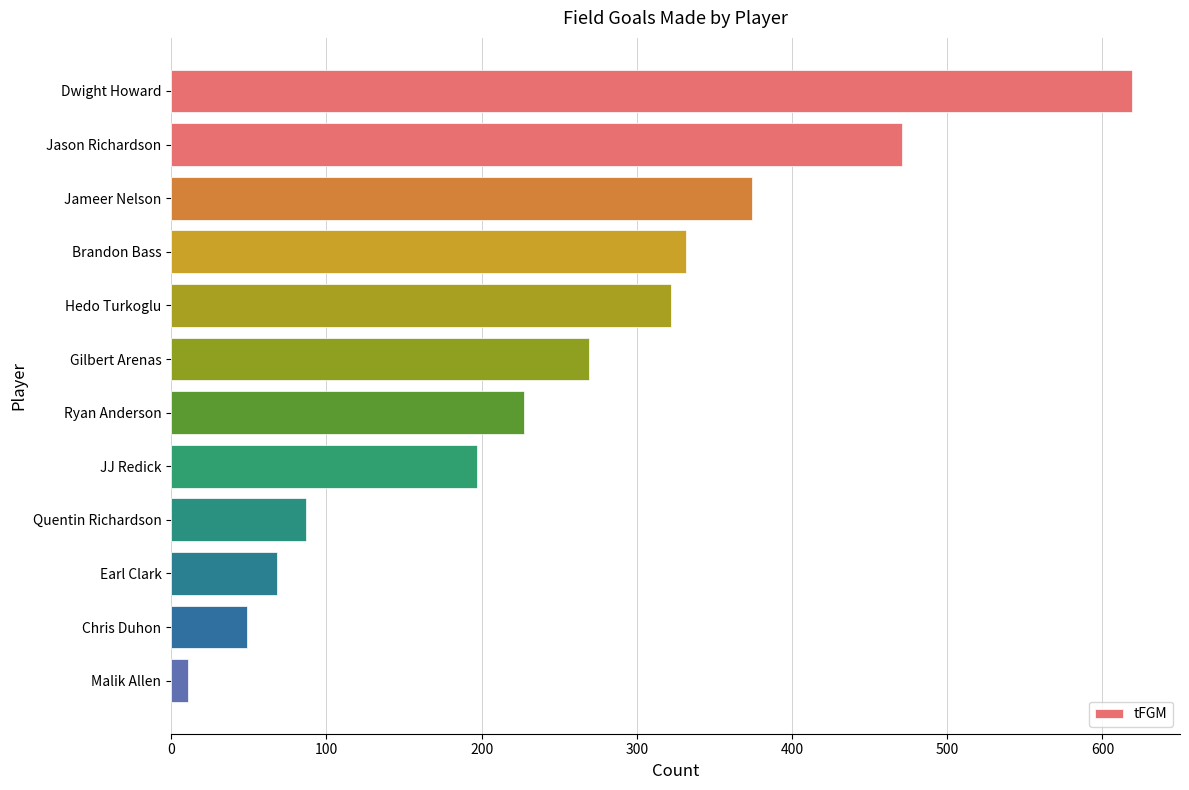

Are the bars grouped side by side (vs. stacked)?

No